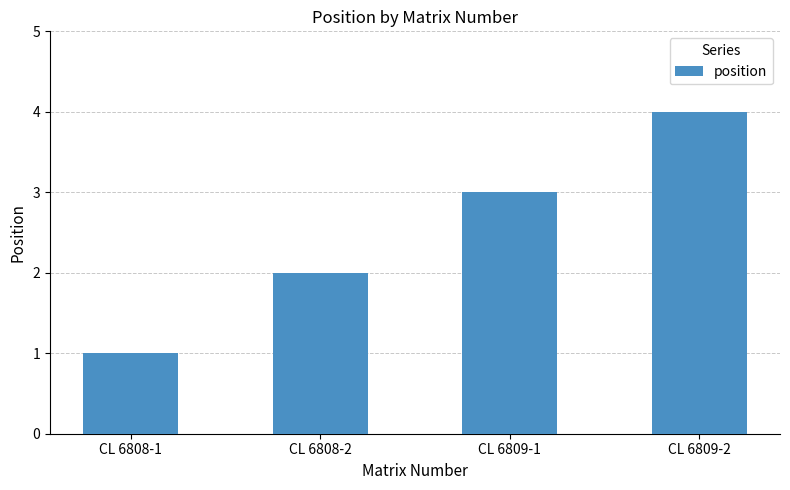

What is the value of the 3rd bar from the left?

3